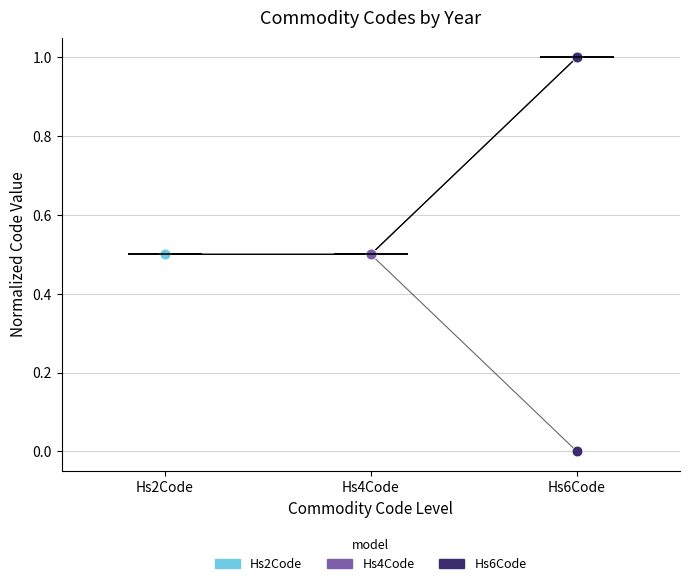

Which series contains the lowest Y value?

Commodity_Hs6Code